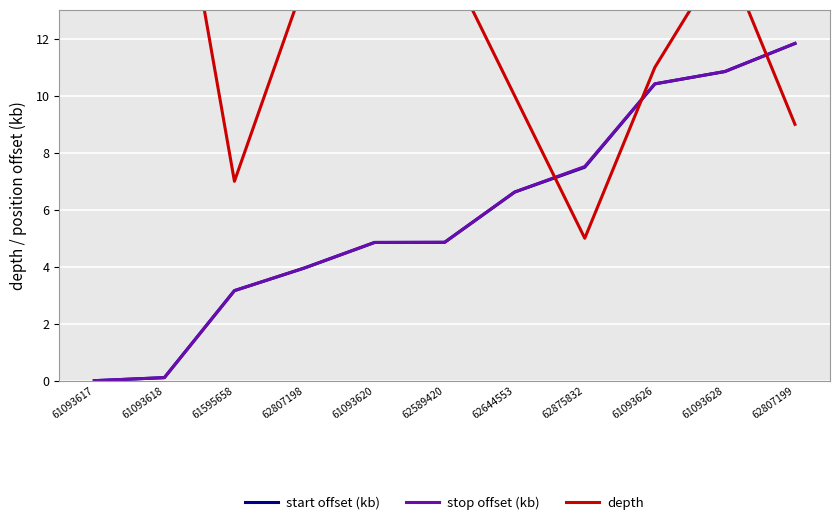

How many data points in start offset (kb) are less than 4?

4